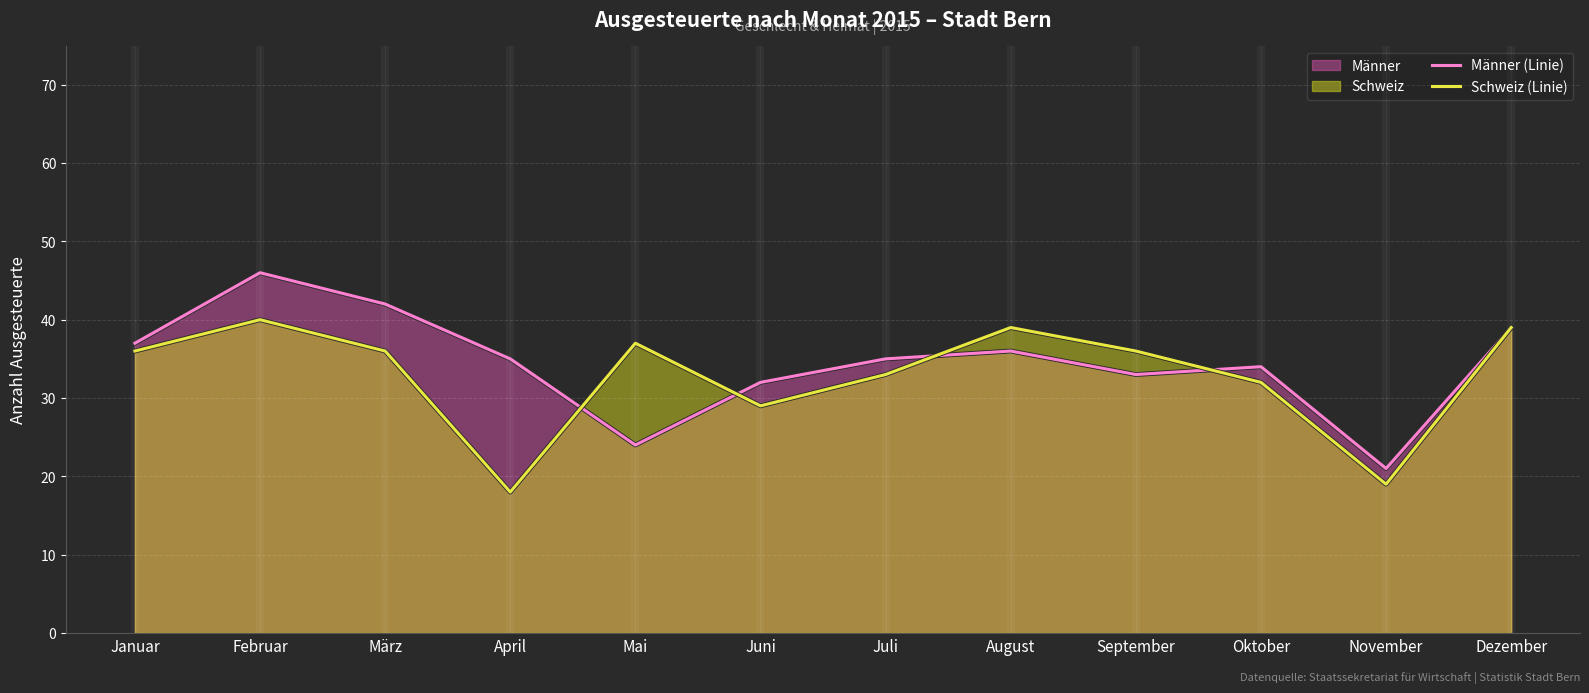

Between April and Juli, which series saw the biggest shift?

Schweiz (Linie)